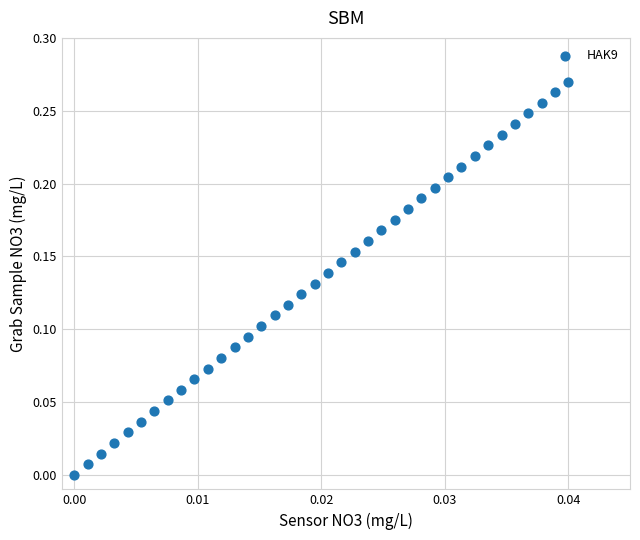

How many data points are displayed?

38